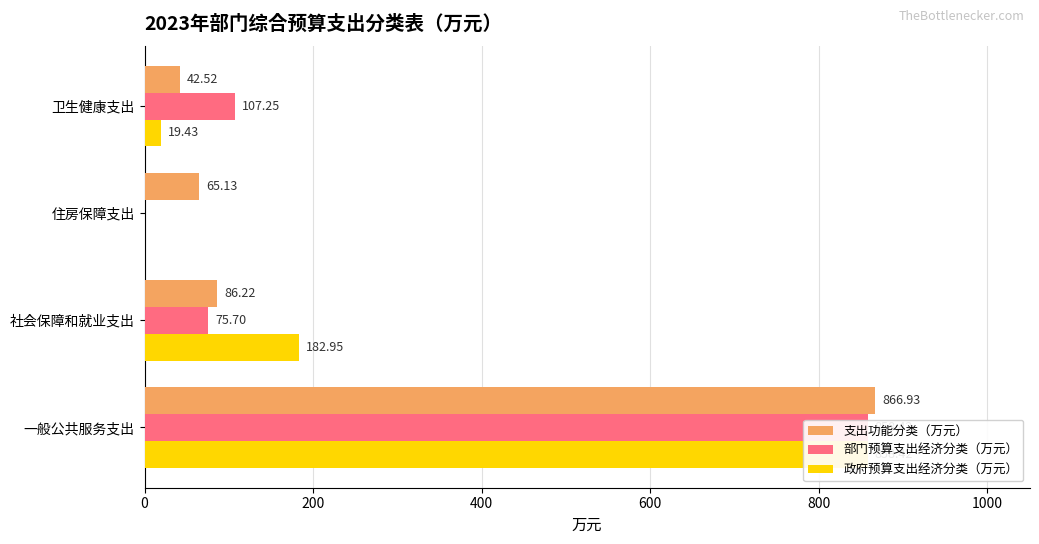

What is the approximate value of 政府预算支出经济分类（万元） at 社会保障和就业支出?

182.9